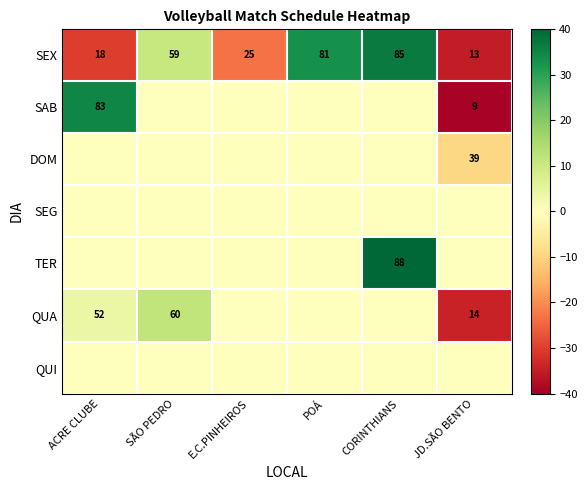

The value of SEX at JD.SÃO BENTO is 13. True or false?

True